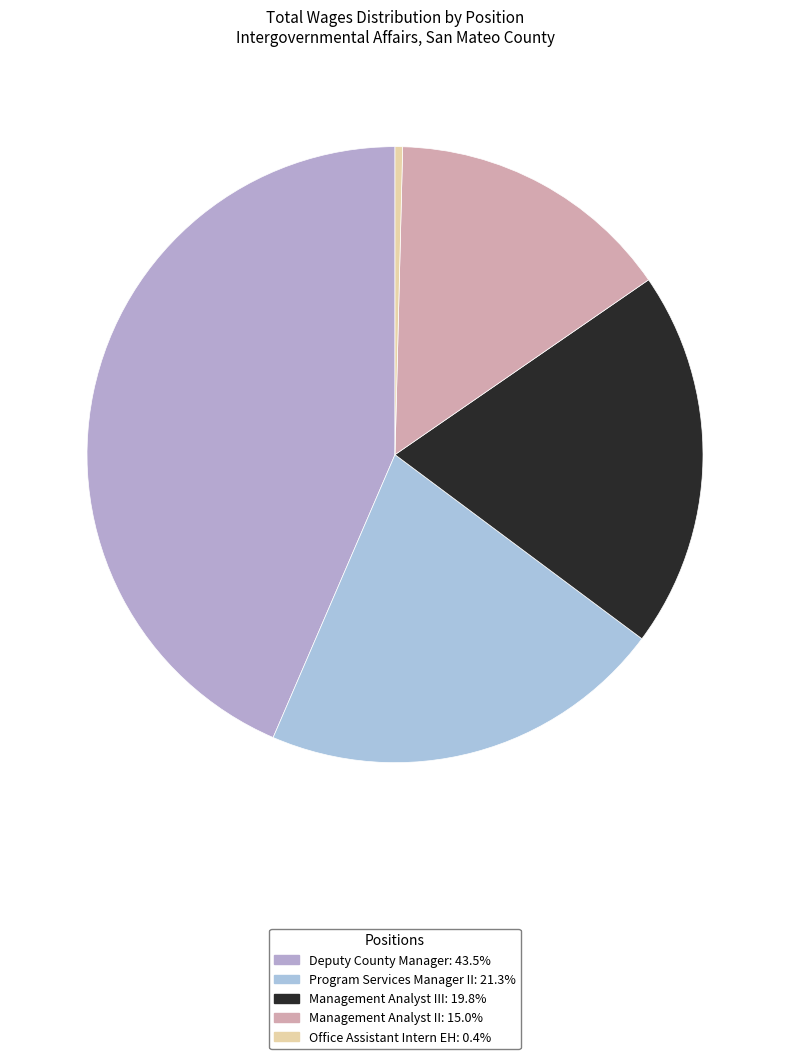

How many segments does this pie chart have?

5